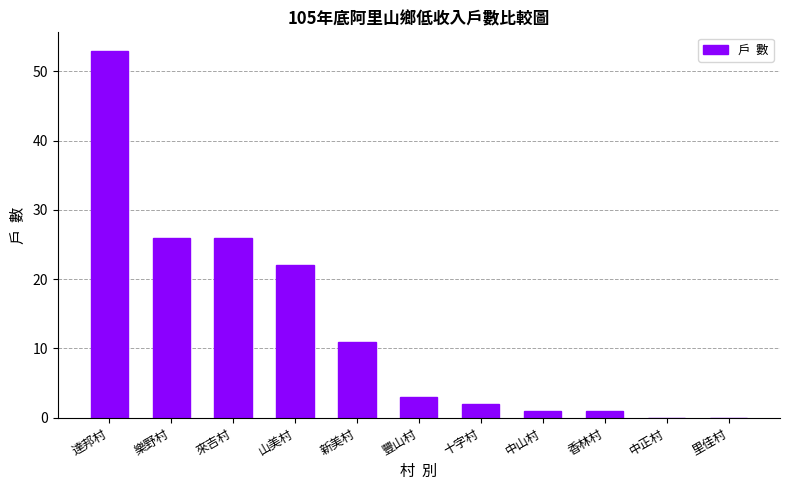

Read the value at 樂野村.

26